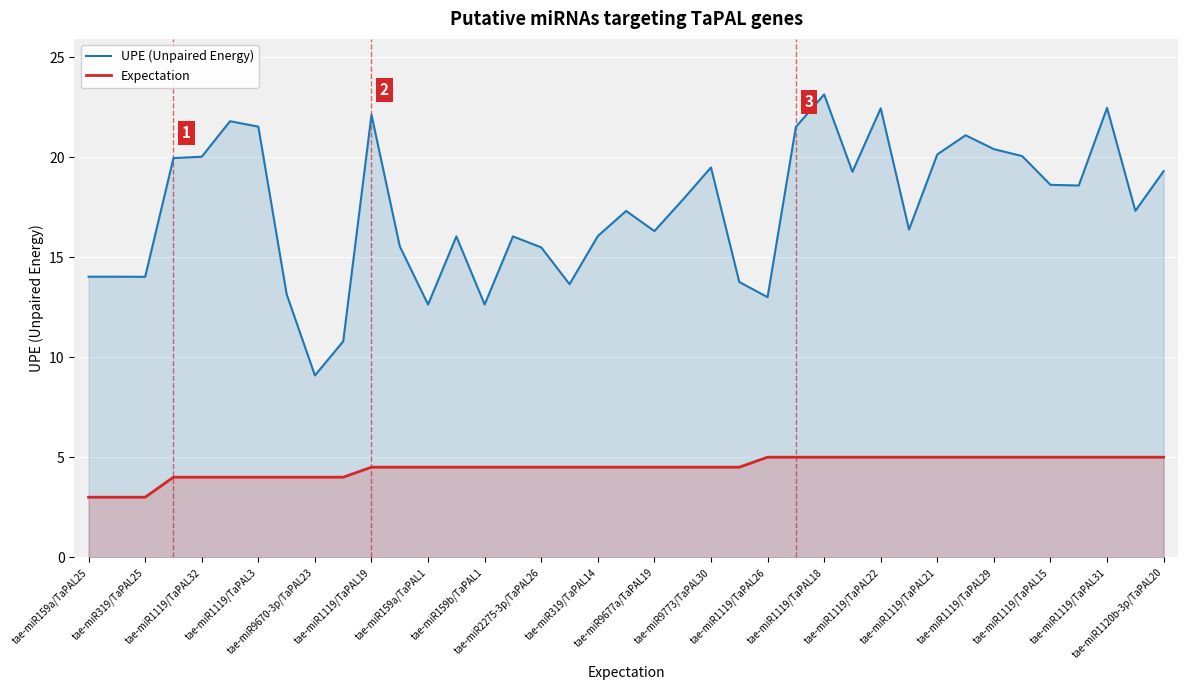

At which category does the chart reach its minimum across all series?

tae-miR159a/TaPAL25